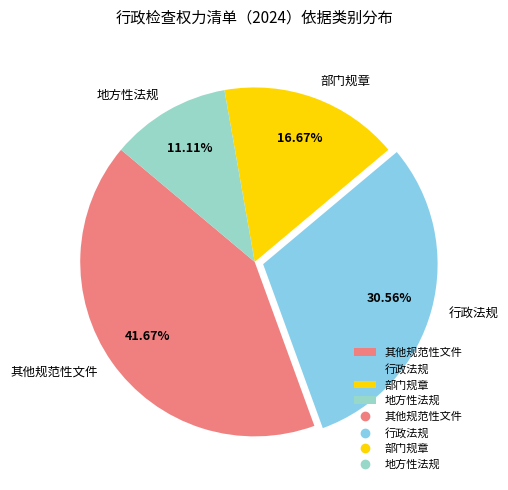

Is 部门规章 the majority of the pie?

No